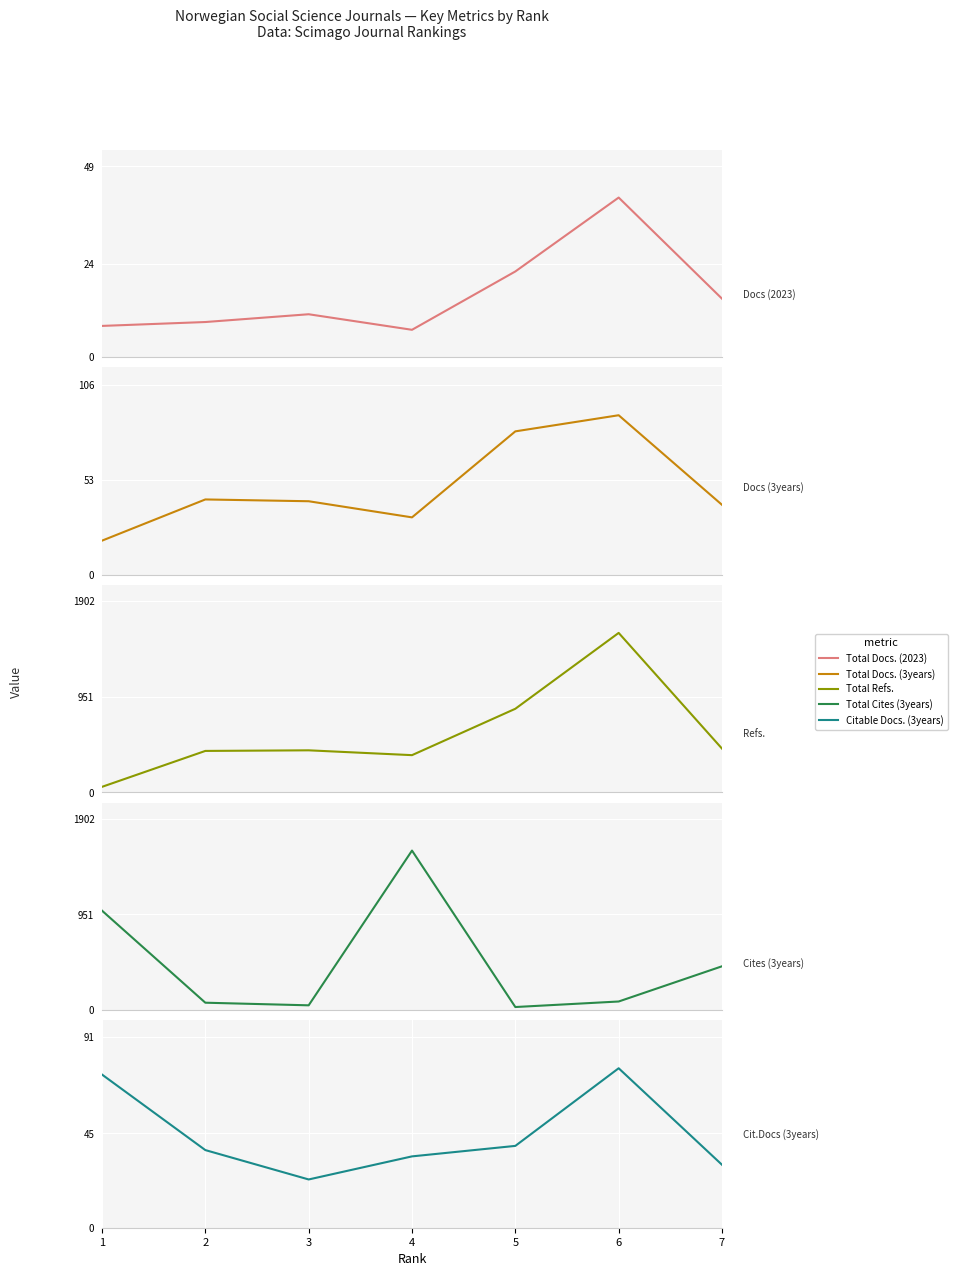

What is the sum of all Total Docs. (2023) values?

113